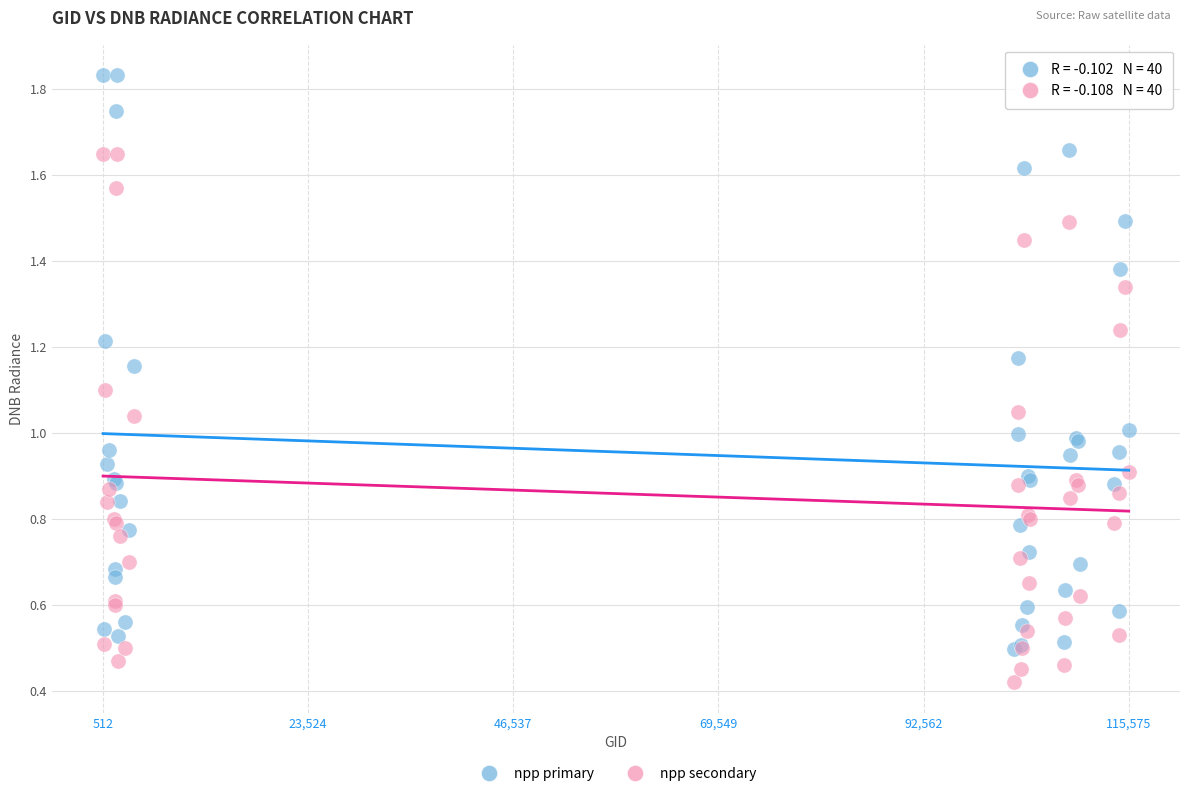

Which series contains the lowest Y value?

npp secondary